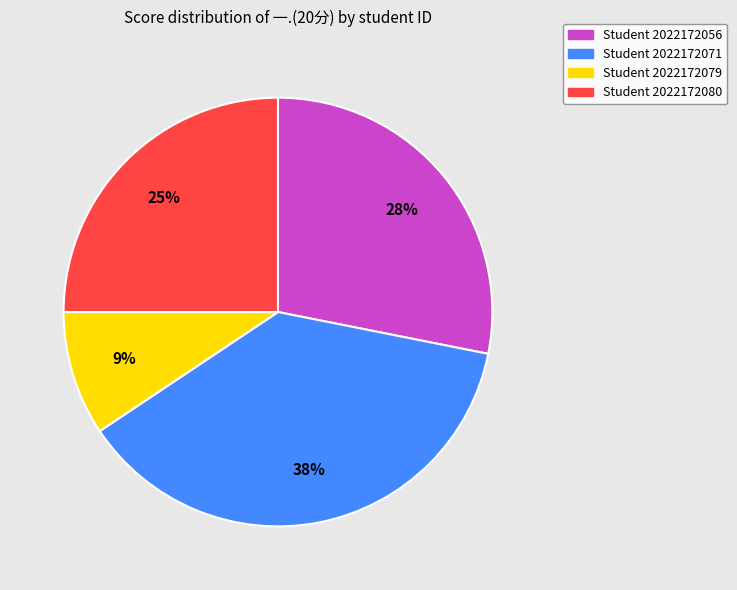

Does any single category account for the majority?

No